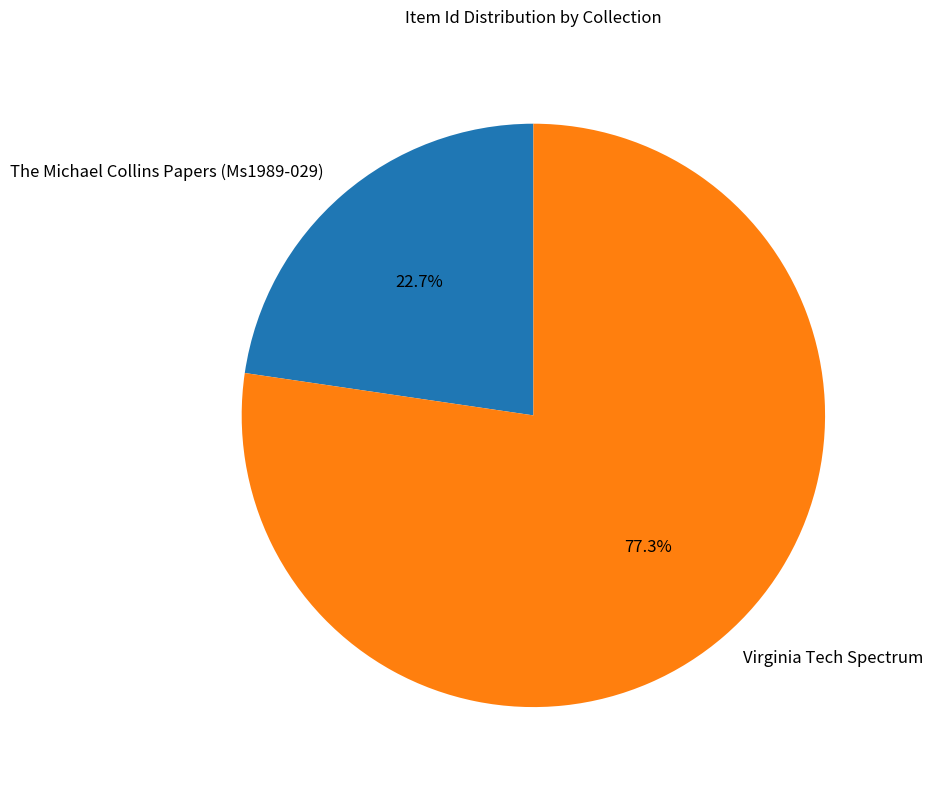

Does Virginia Tech Spectrum represent more than half of the total?

Yes